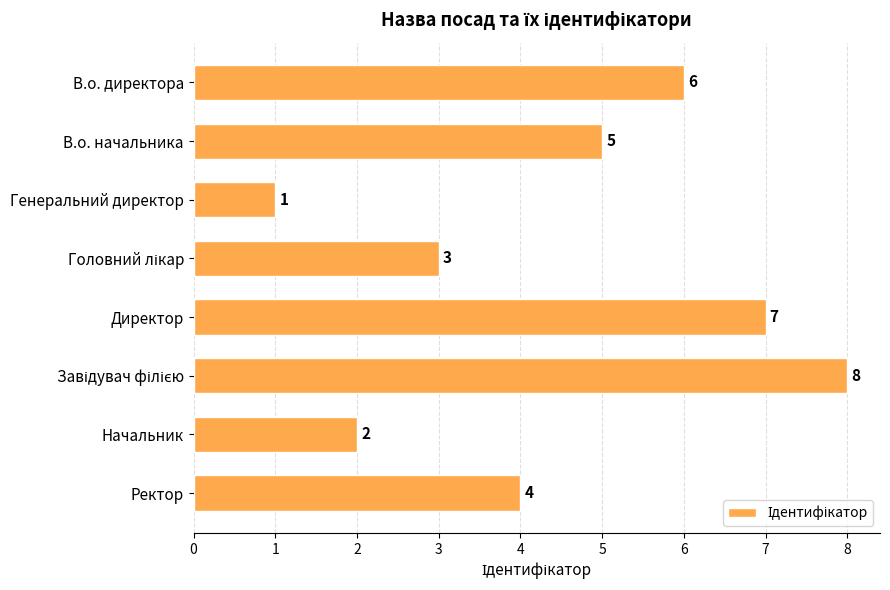

What is the label of the 5th bar from the top?

Директор